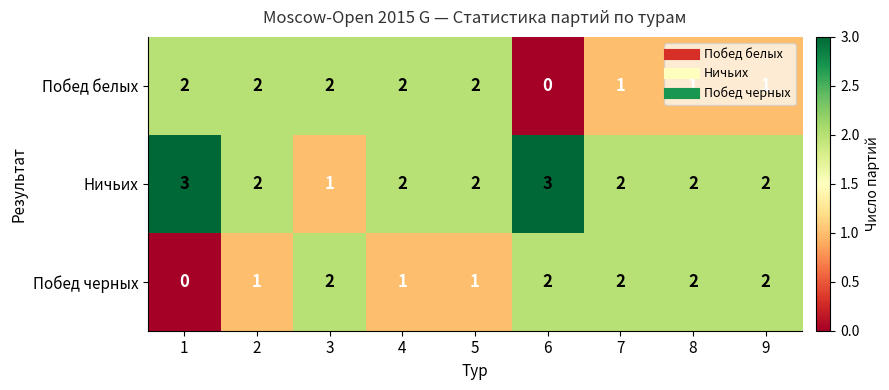

What is the sum of all Побед черных values?

13